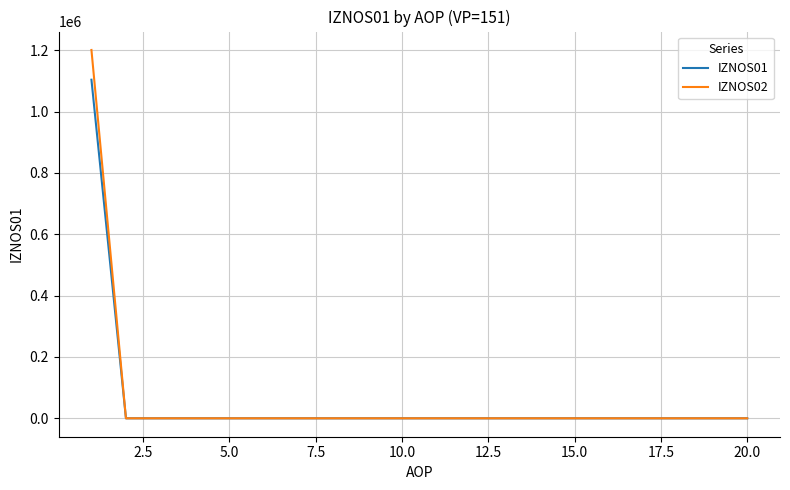

List the series in order of their peak value, highest first.

IZNOS02, IZNOS01